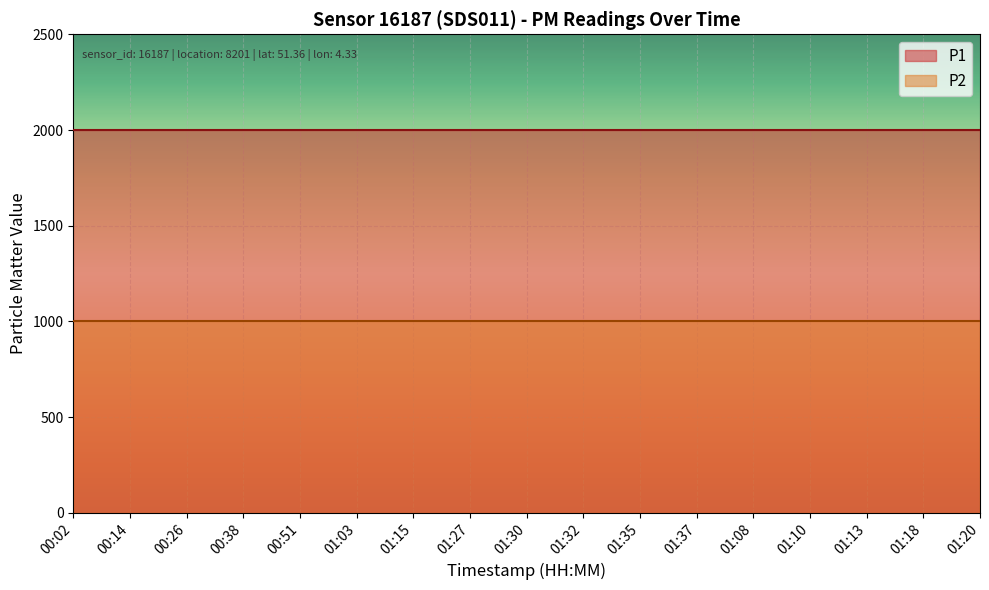

Between 01:13 and 01:03, which is larger?

01:13